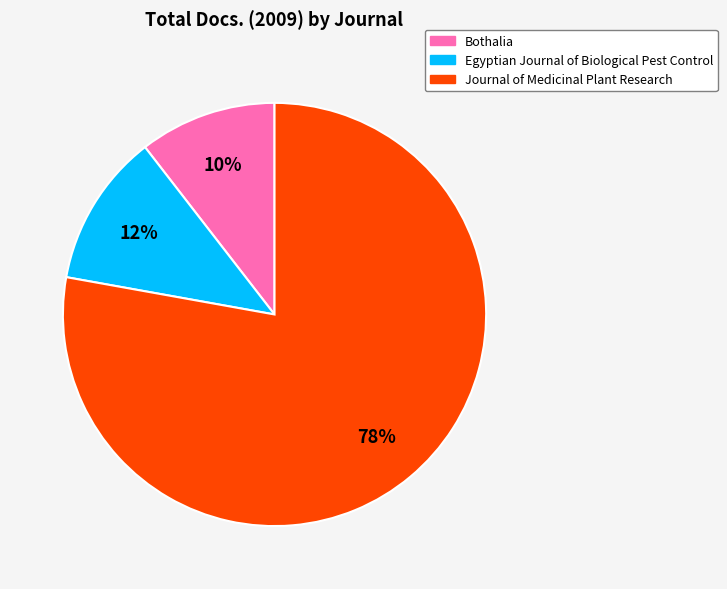

Between Egyptian Journal of Biological Pest Control and Journal of Medicinal Plant Research, which is larger?

Journal of Medicinal Plant Research